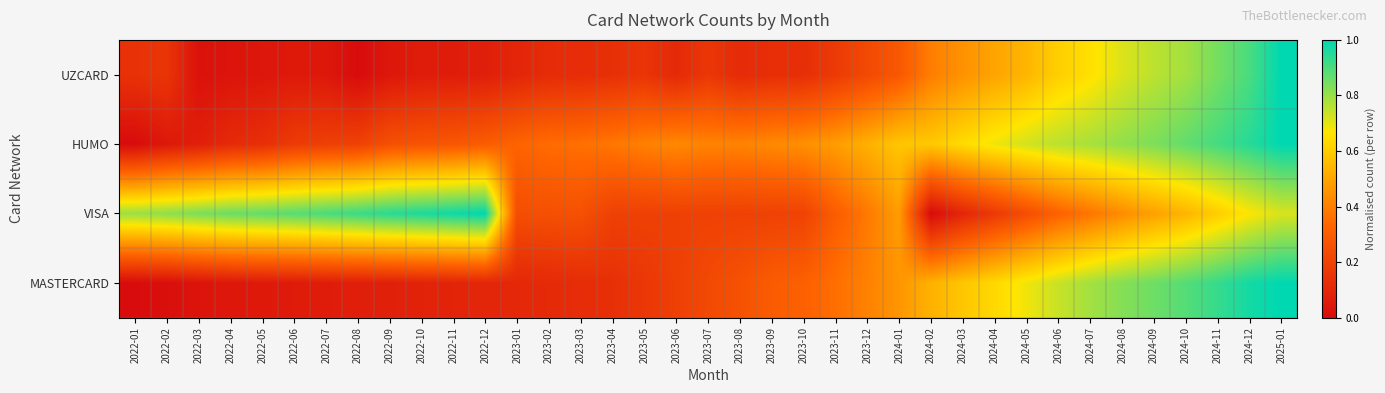

Reading right to left, extract all data points from this chart.

UZCARD: 2025-01=1.0	2024-12=0.9	2024-11=0.8	2024-10=0.8	2024-09=0.8	2024-08=0.7	2024-07=0.7	2024-06=0.6	2024-05=0.5	2024-04=0.5	2024-03=0.4	2024-02=0.4	2024-01=0.3	2023-12=0.2	2023-11=0.2	2023-10=0.1	2023-09=0.1	2023-08=0.1	2023-07=0.2	2023-06=0.1	2023-05=0.2	2023-04=0.1	2023-03=0.1	2023-02=0.1	2023-01=0.1	2022-12=0.1	2022-11=0.1	2022-10=0.1	2022-09=0.0	2022-08=0.0	2022-07=0.0	2022-06=0.0	2022-05=0.0	2022-04=0.0	2022-03=0.0	2022-02=0.2	2022-01=0.1
HUMO: 2025-01=1.0	2024-12=0.9	2024-11=0.9	2024-10=0.9	2024-09=0.8	2024-08=0.8	2024-07=0.8	2024-06=0.8	2024-05=0.7	2024-04=0.7	2024-03=0.6	2024-02=0.6	2024-01=0.6	2023-12=0.5	2023-11=0.5	2023-10=0.4	2023-09=0.4	2023-08=0.4	2023-07=0.4	2023-06=0.4	2023-05=0.4	2023-04=0.4	2023-03=0.4	2023-02=0.3	2023-01=0.3	2022-12=0.3	2022-11=0.3	2022-10=0.3	2022-09=0.3	2022-08=0.2	2022-07=0.2	2022-06=0.2	2022-05=0.1	2022-04=0.1	2022-03=0.1	2022-02=0.0	2022-01=0.0
VISA: 2025-01=0.7	2024-12=0.7	2024-11=0.6	2024-10=0.5	2024-09=0.5	2024-08=0.4	2024-07=0.4	2024-06=0.3	2024-05=0.2	2024-04=0.2	2024-03=0.1	2024-02=0.0	2024-01=0.5	2023-12=0.4	2023-11=0.3	2023-10=0.2	2023-09=0.2	2023-08=0.2	2023-07=0.2	2023-06=0.2	2023-05=0.2	2023-04=0.2	2023-03=0.3	2023-02=0.3	2023-01=0.2	2022-12=1.0	2022-11=1.0	2022-10=1.0	2022-09=0.9	2022-08=0.9	2022-07=0.9	2022-06=0.9	2022-05=0.9	2022-04=0.9	2022-03=0.8	2022-02=0.8	2022-01=0.8
MASTERCARD: 2025-01=1.0	2024-12=1.0	2024-11=0.9	2024-10=0.9	2024-09=0.9	2024-08=0.8	2024-07=0.8	2024-06=0.7	2024-05=0.7	2024-04=0.6	2024-03=0.6	2024-02=0.5	2024-01=0.5	2023-12=0.4	2023-11=0.4	2023-10=0.3	2023-09=0.3	2023-08=0.3	2023-07=0.2	2023-06=0.2	2023-05=0.2	2023-04=0.1	2023-03=0.1	2023-02=0.1	2023-01=0.1	2022-12=0.1	2022-11=0.1	2022-10=0.1	2022-09=0.1	2022-08=0.1	2022-07=0.1	2022-06=0.1	2022-05=0.0	2022-04=0.0	2022-03=0.0	2022-02=0.0	2022-01=0.0